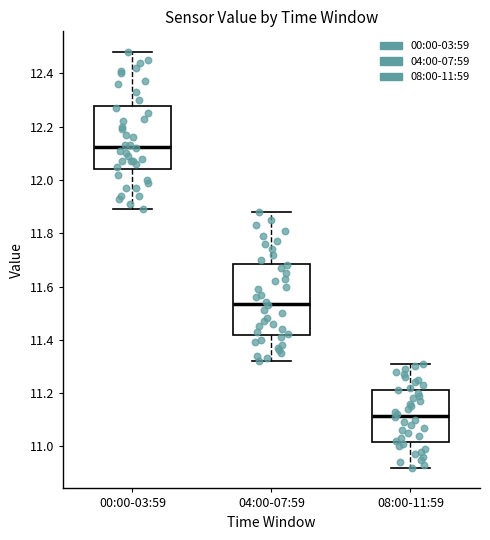

Reading left to right, transcribe this box plot: for each box, give where its median line is, the range the box spans, and where its two whiskers end, as read against the y-axis. The values are not printed on the chart, so give them approximately, as read against the axis.

00:00-03:59: median 12.12, box 12.04 to 12.28, whiskers 11.90 to 12.48
04:00-07:59: median 11.54, box 11.42 to 11.68, whiskers 11.32 to 11.88
08:00-11:59: median 11.12, box 11.02 to 11.22, whiskers 10.92 to 11.32